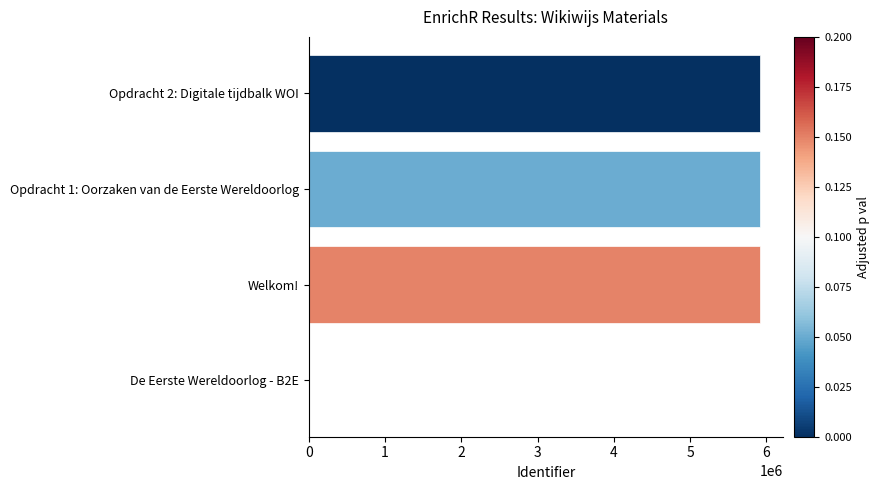

Is it true that the value at Opdracht 2: Digitale tijdbalk WOI is 5922731?

True